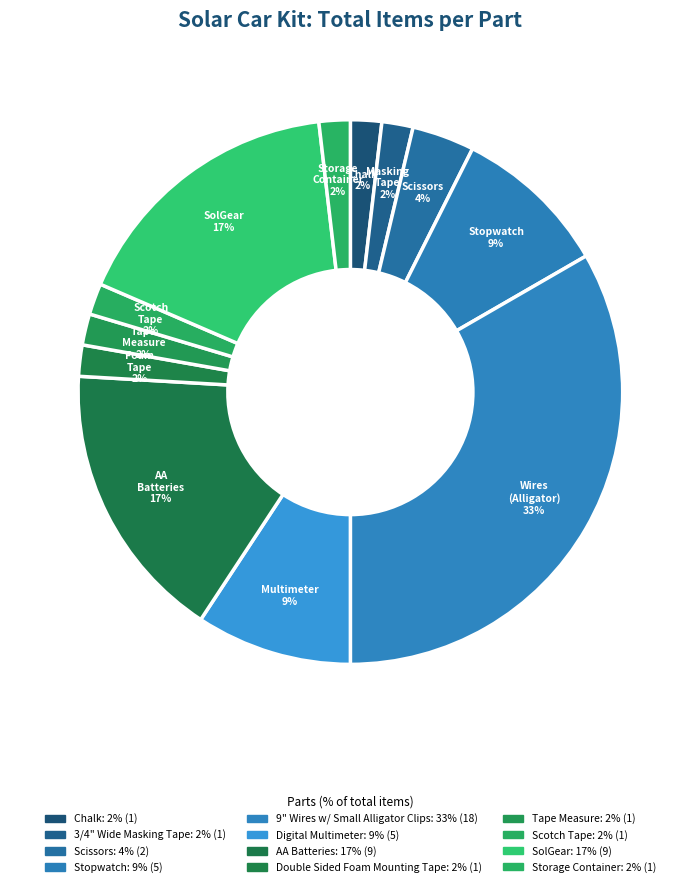

How many slices are in this pie chart?

12